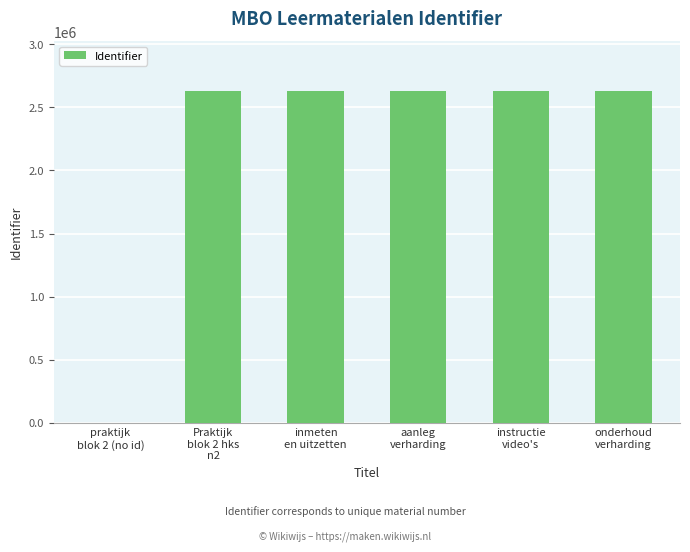

What is the sum of all values?

13144991